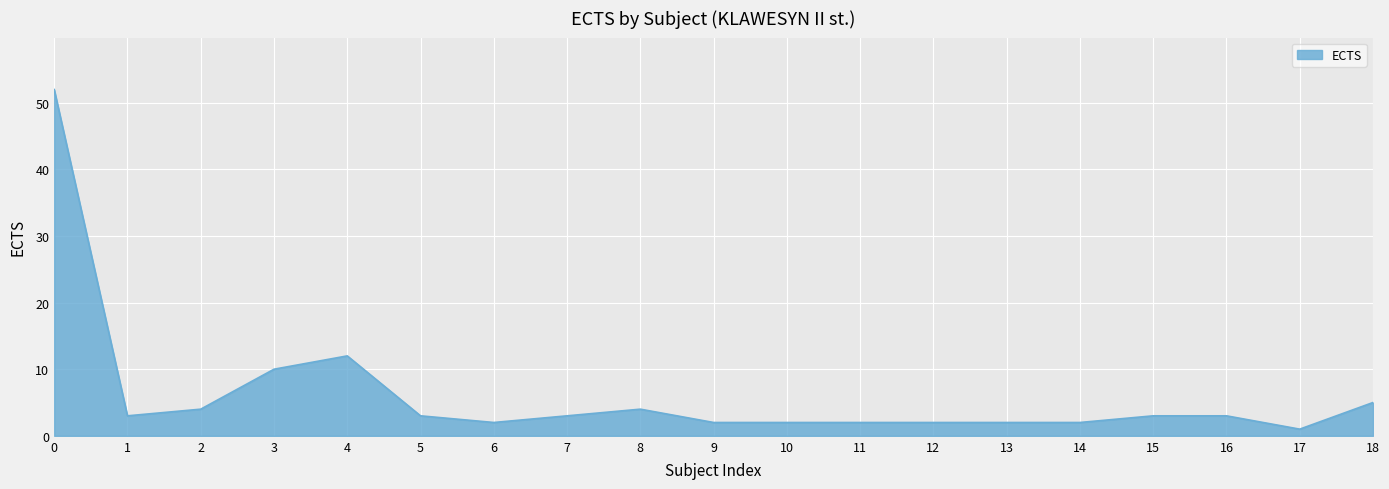

Which category has the lowest value across all series?

17